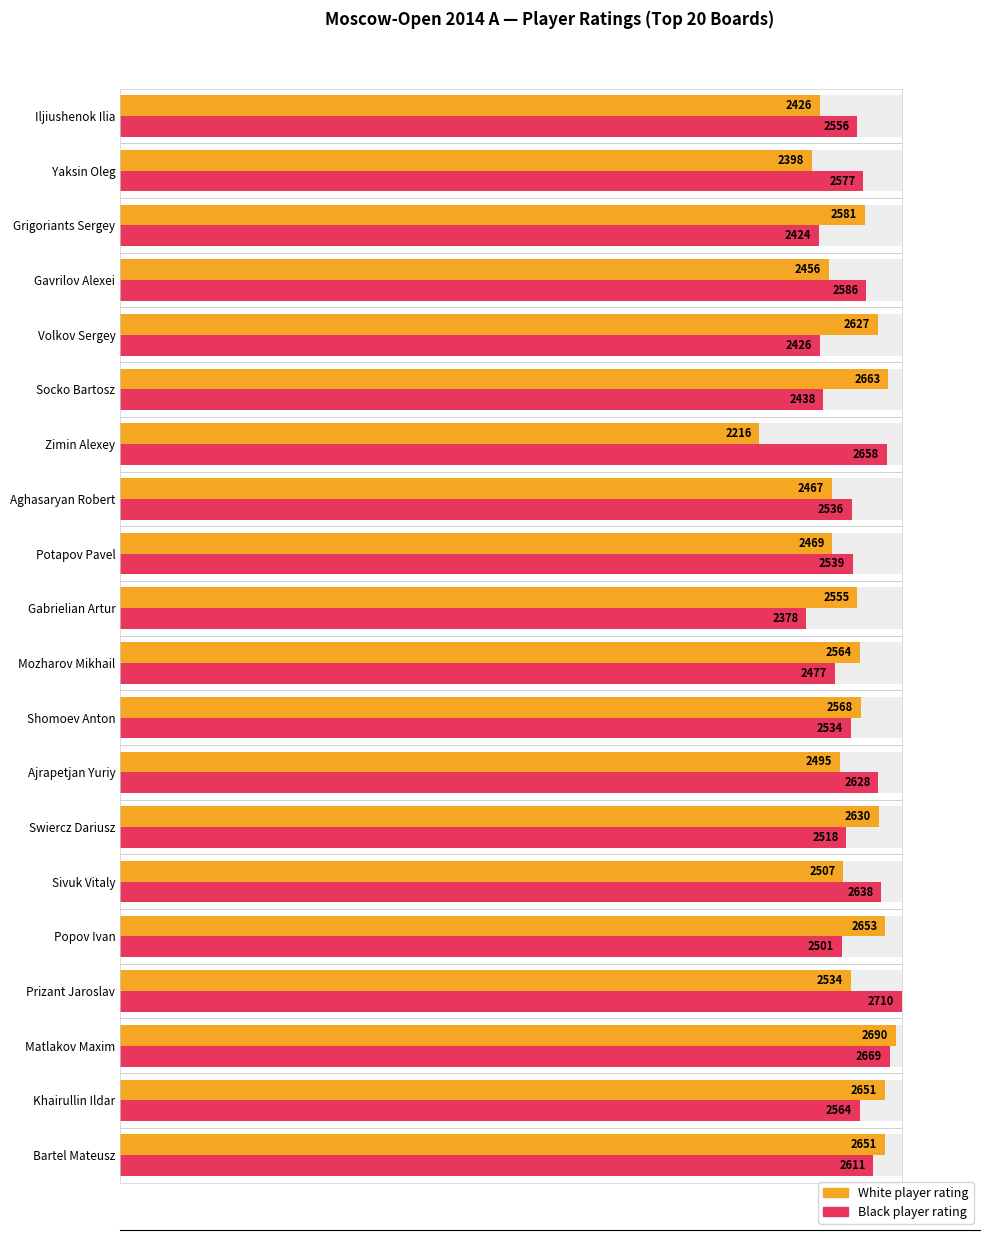

What position from the left is Yaksin Oleg?

19